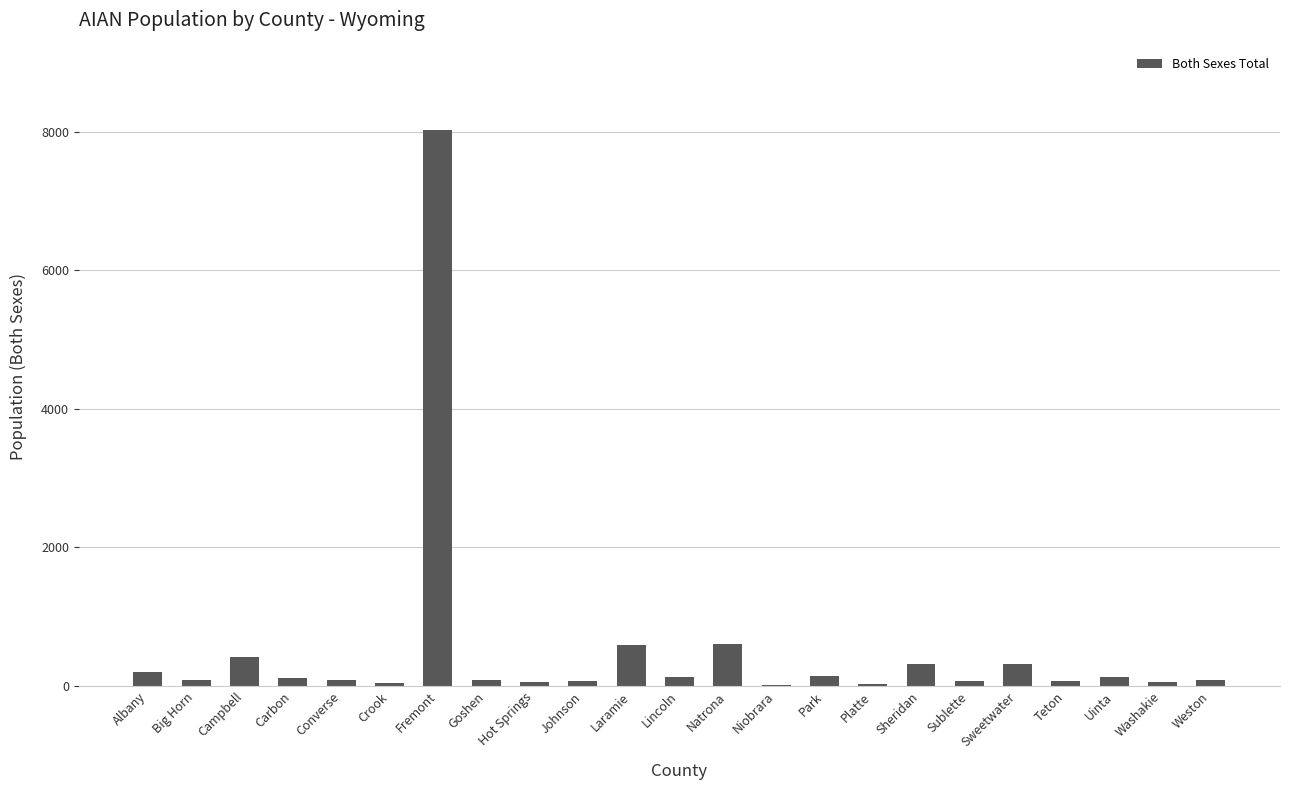

Which has a higher value, Sublette or Natrona?

Natrona